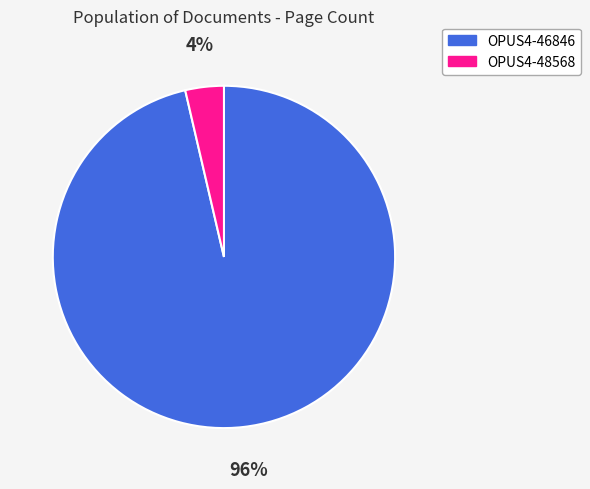

Rank the categories by value from lowest to highest.

OPUS4-48568, OPUS4-46846